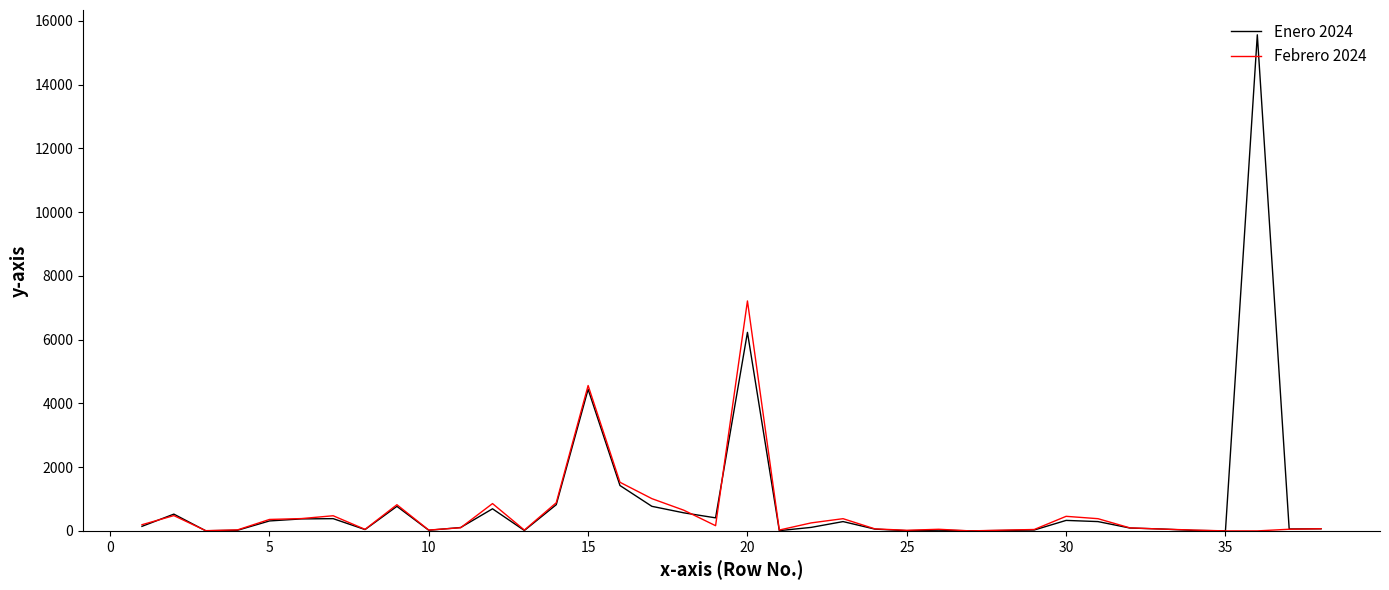

Which series has the widest spread of values?

Enero 2024